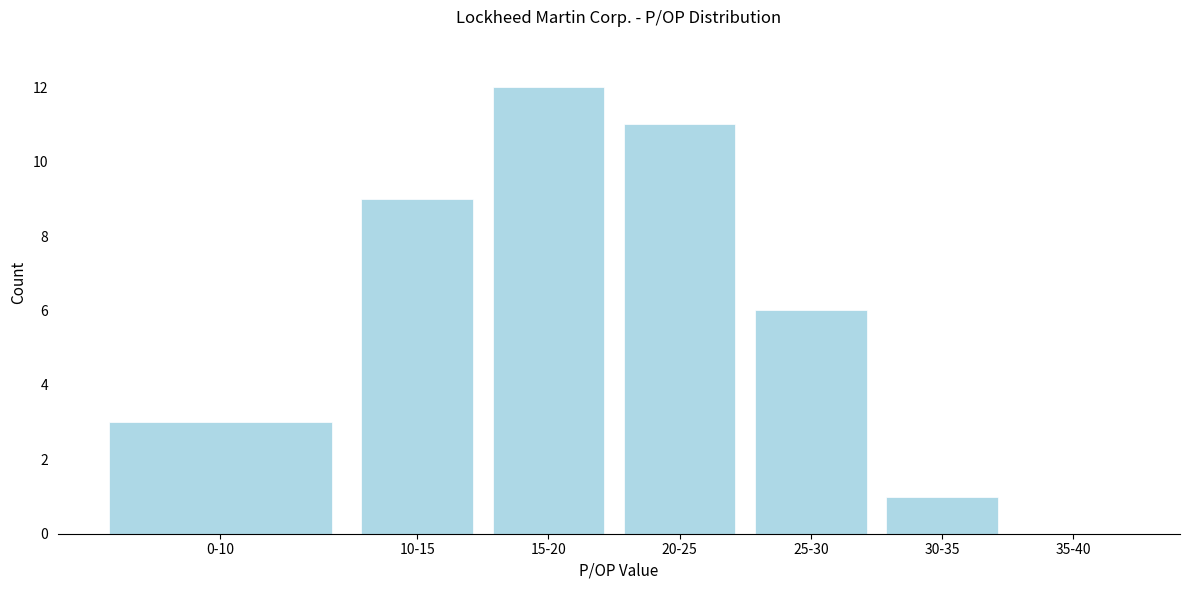

Reading left to right, list all the values displayed in this chart.

0-10=3	10-15=9	15-20=12	20-25=11	25-30=6	30-35=1	35-40=0